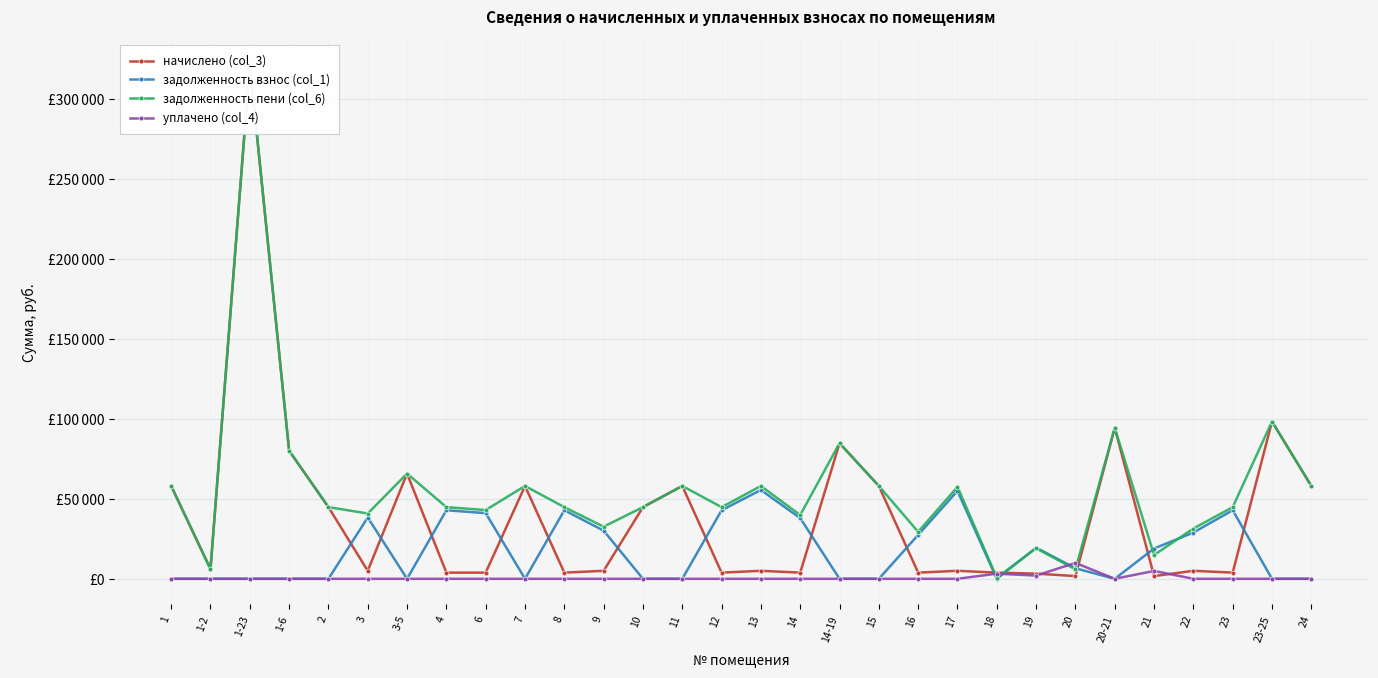

At which category does задолженность взнос (col_1) reach its first local peak?

3